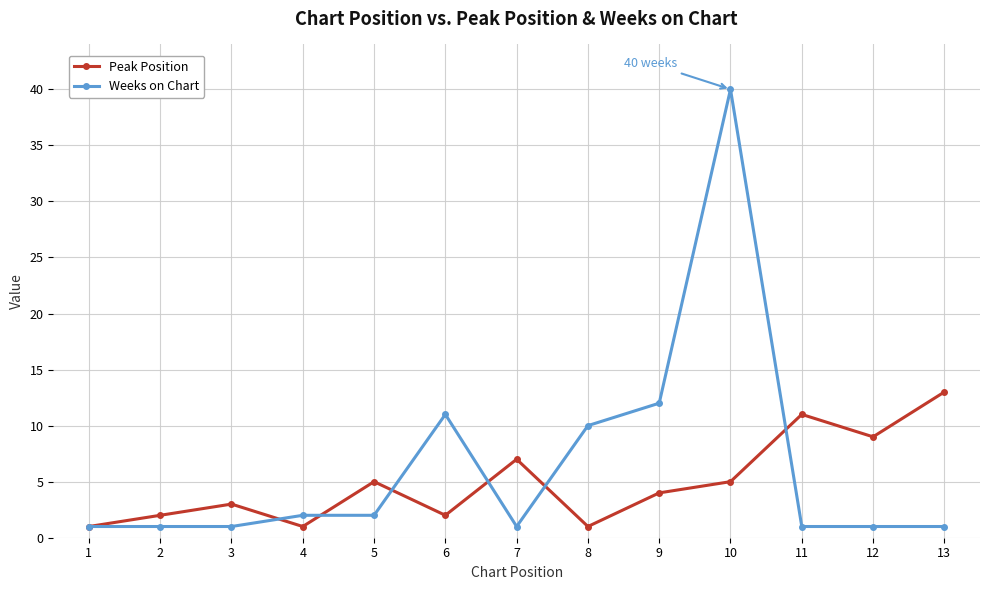

At which label is Weeks on Chart closest to 20?

9